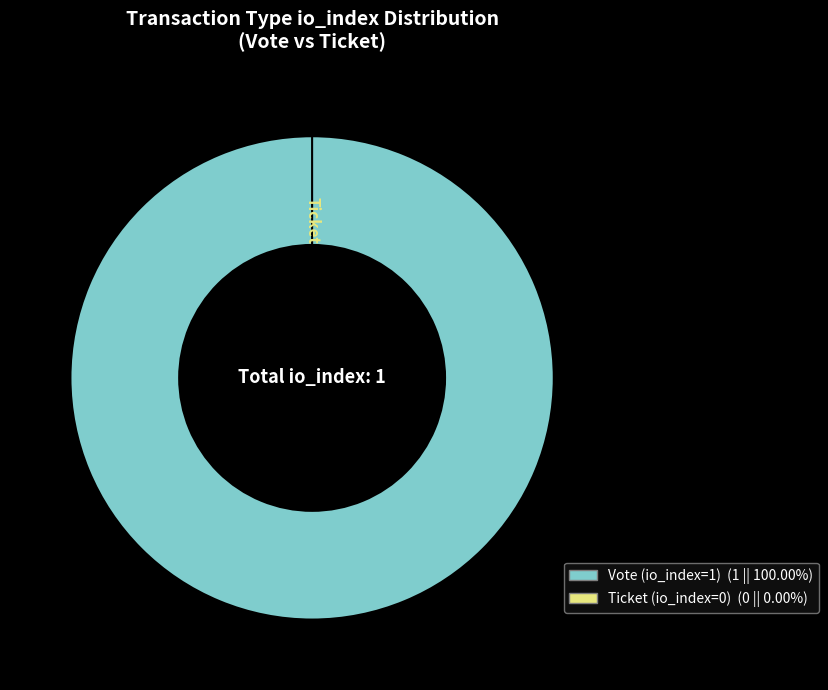

Rank the categories by value from highest to lowest.

Vote, Ticket